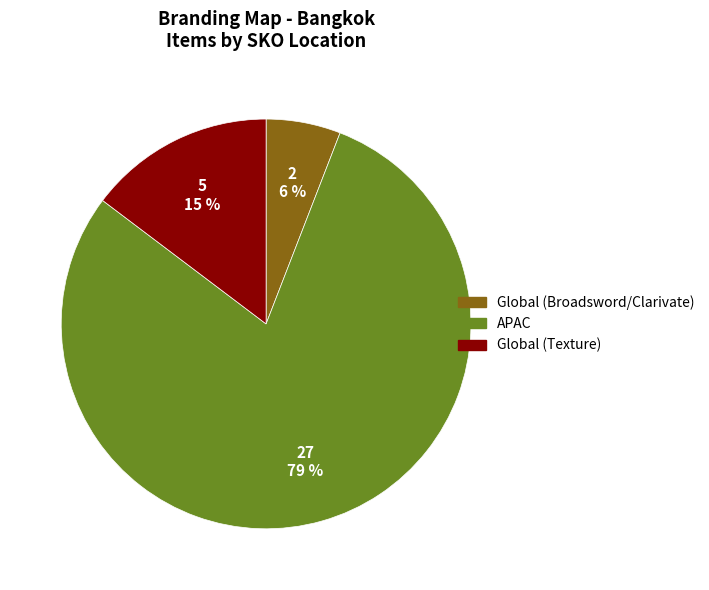

Count the number of slices in the pie.

3